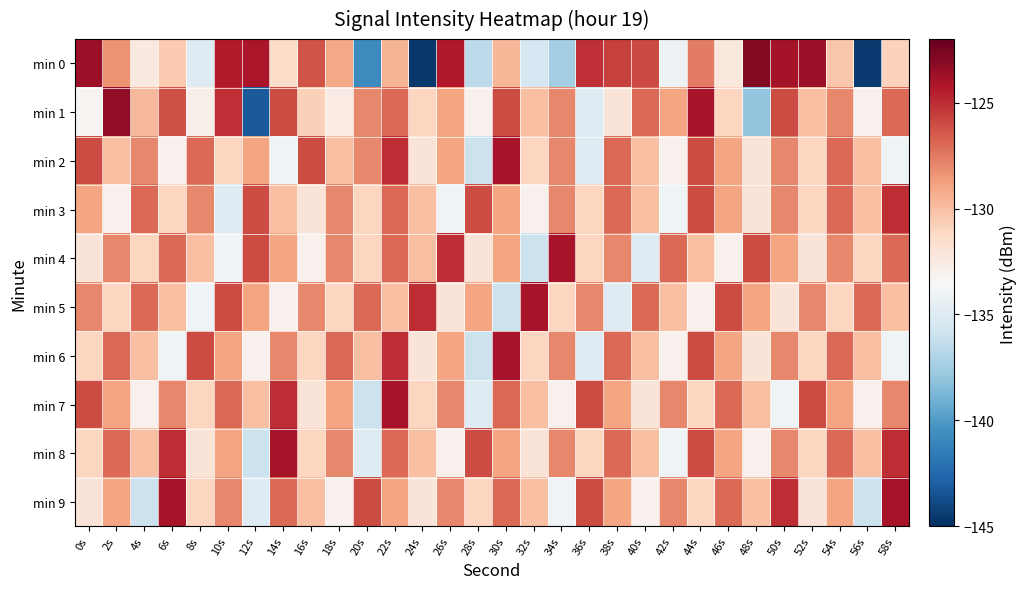

Which has a higher value, 2s or 52s?

52s